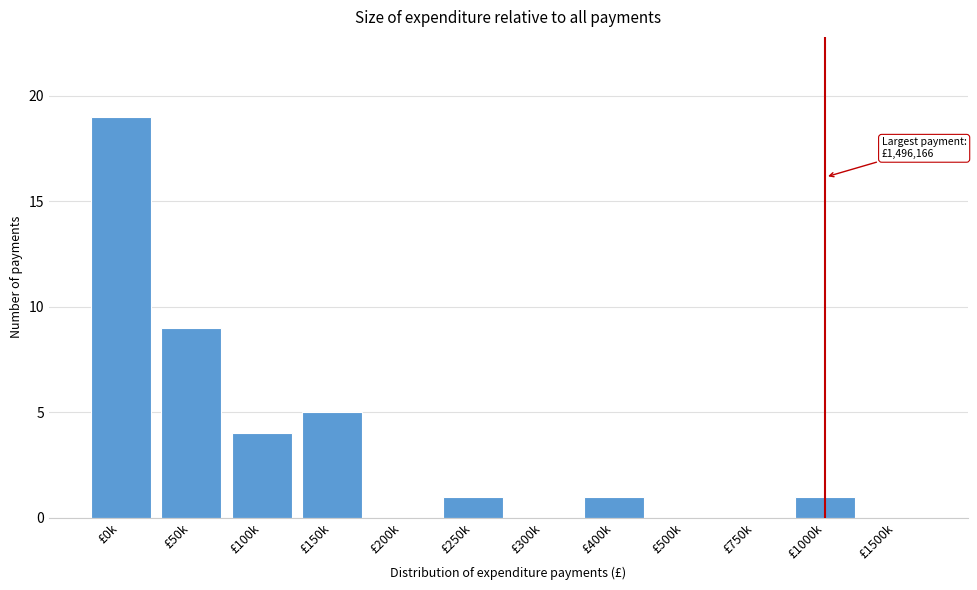

Reading left to right, transcribe all the data shown in this chart.

£0k=19	£50k=9	£100k=4	£150k=5	£200k=0	£250k=1	£300k=0	£400k=1	£500k=0	£750k=0	£1000k=1	£1500k=0